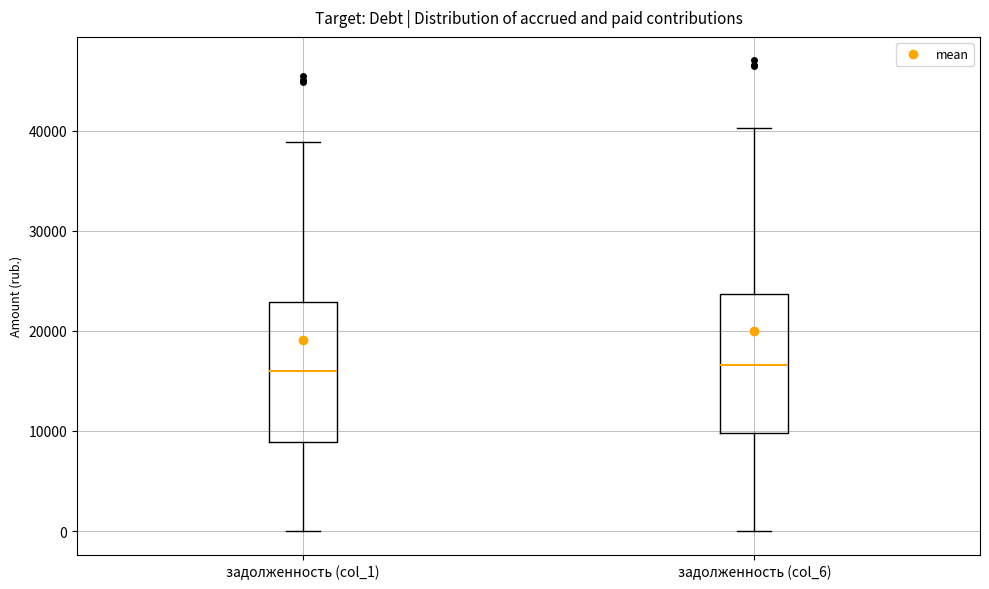

Reading left to right, transcribe this box plot: for each box, give where its median line is, the range the box spans, and where its two whiskers end, as read against the y-axis. The values are not printed on the chart, so give them approximately, as read against the axis.

задолженность (col_1): median 16000, box 9000 to 23000, whiskers 0 to 39000
задолженность (col_6): median 17000, box 10000 to 24000, whiskers 0 to 40000